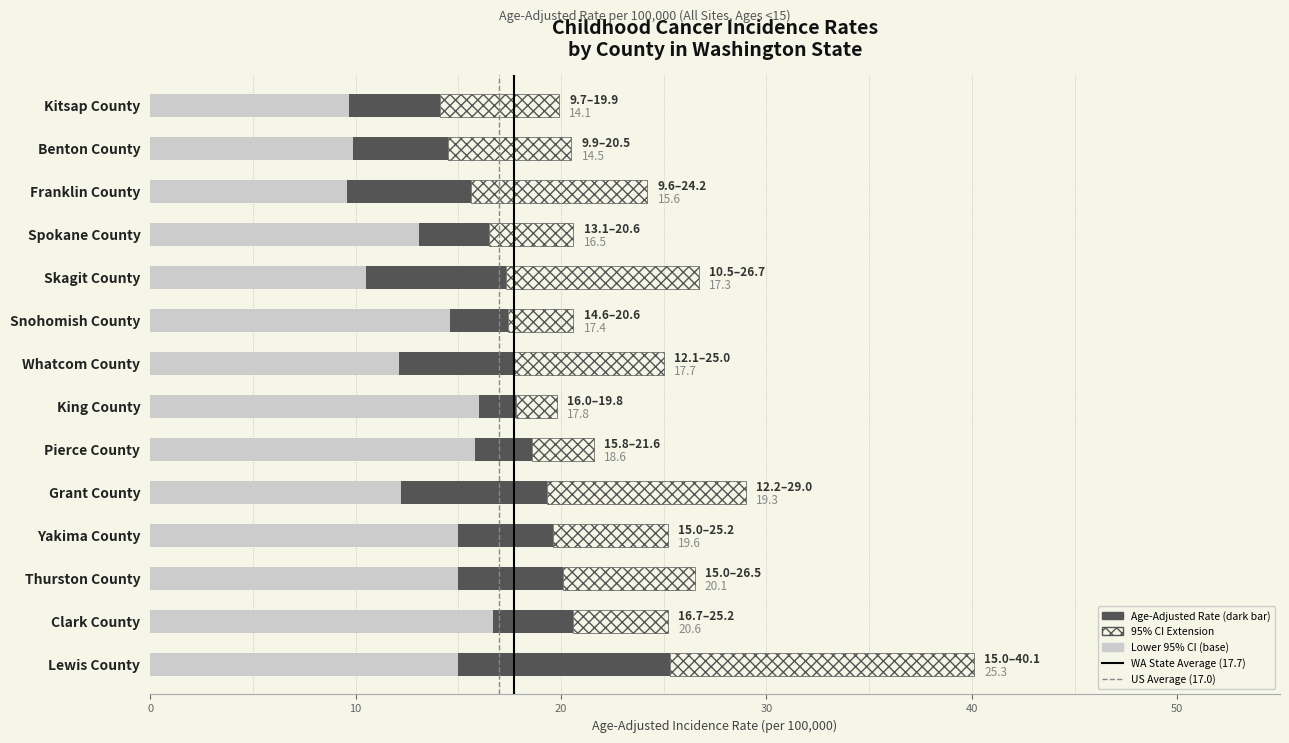

Rank the series by their average value, from lowest to highest.

Lower 95% CI, Age-Adjusted Rate, Upper 95% CI